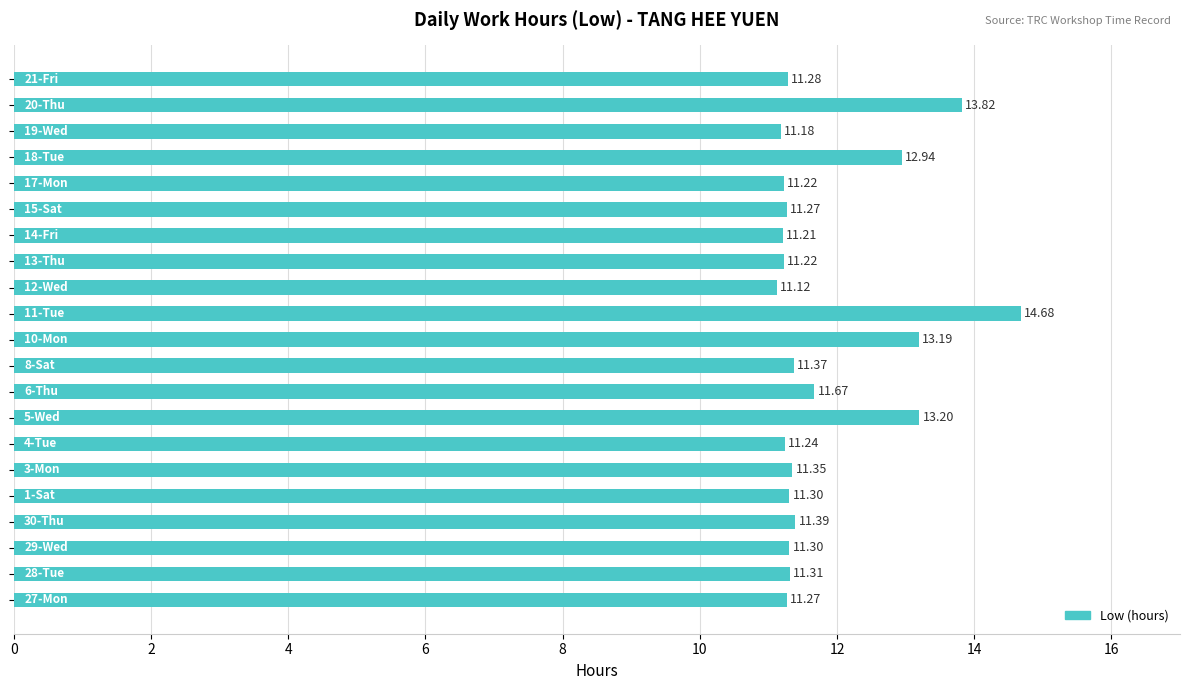

What is the average value?

11.8